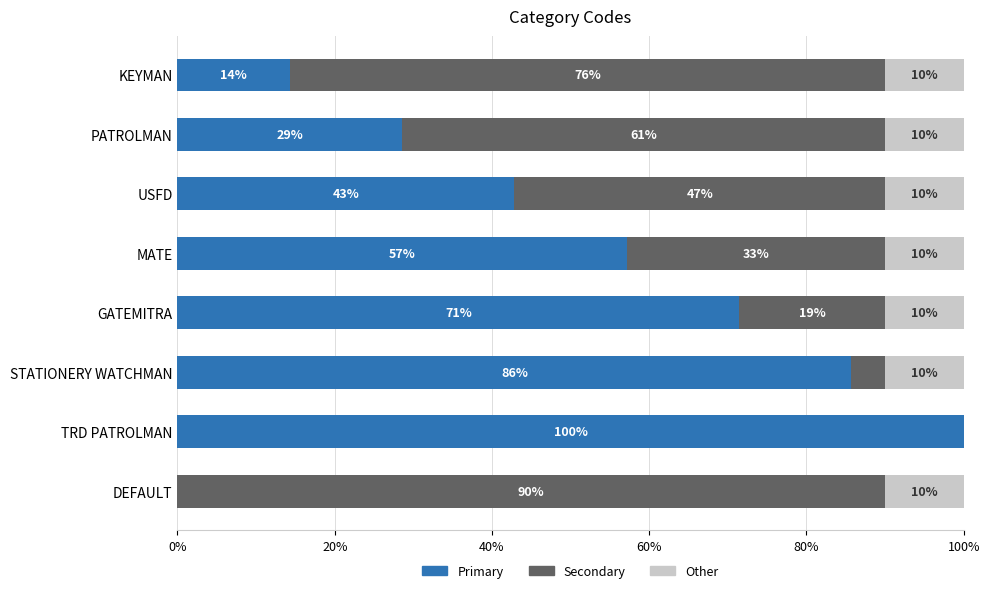

What is the maximum value for Primary?

100.0